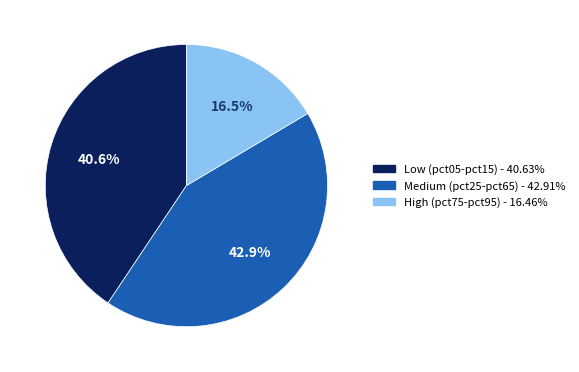

Does any single category account for the majority?

No